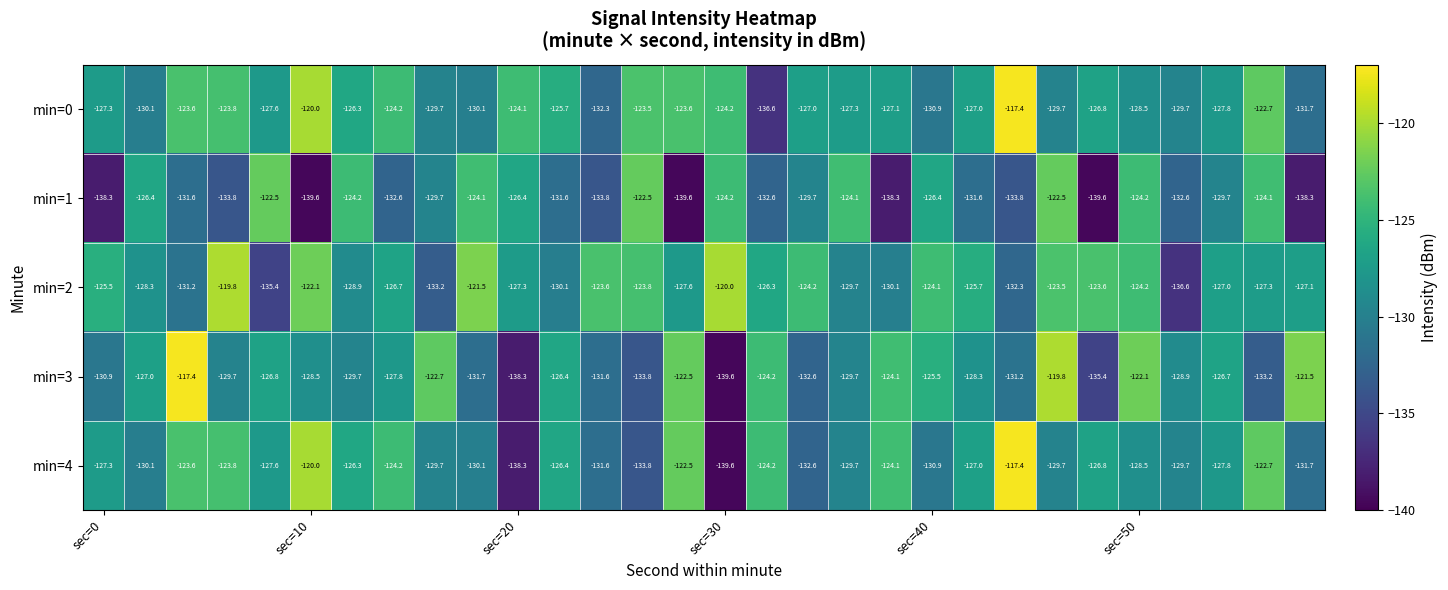

Which series has the largest total across all categories?

min=0